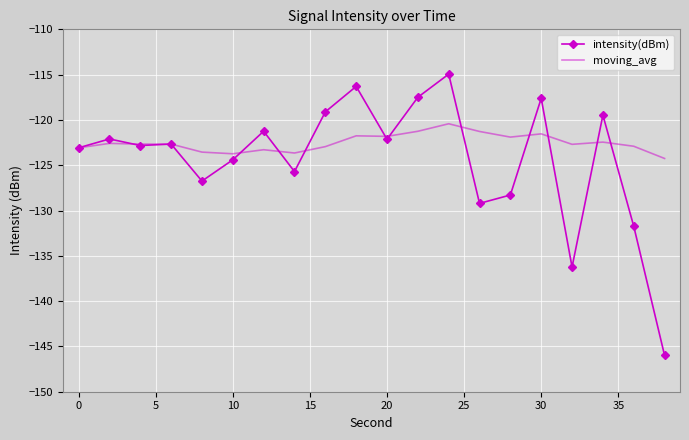

List the series in order of their overall mean, highest first.

moving_avg, intensity(dBm)